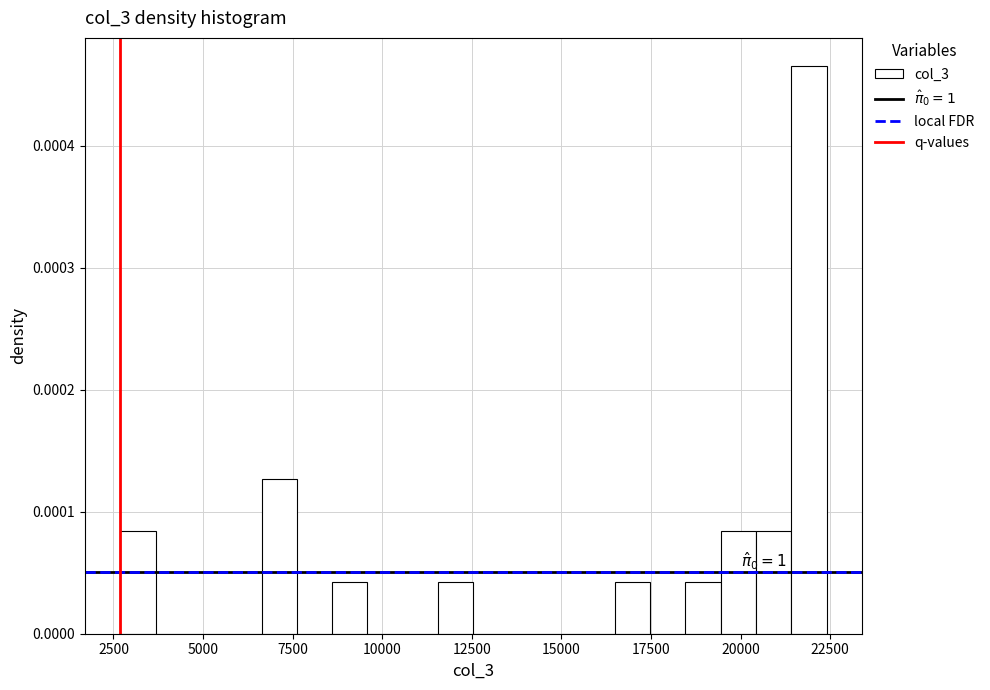

Around what value on the x-axis is the tallest bar? Give the approximate position of its centre, as read against the axis.

22000